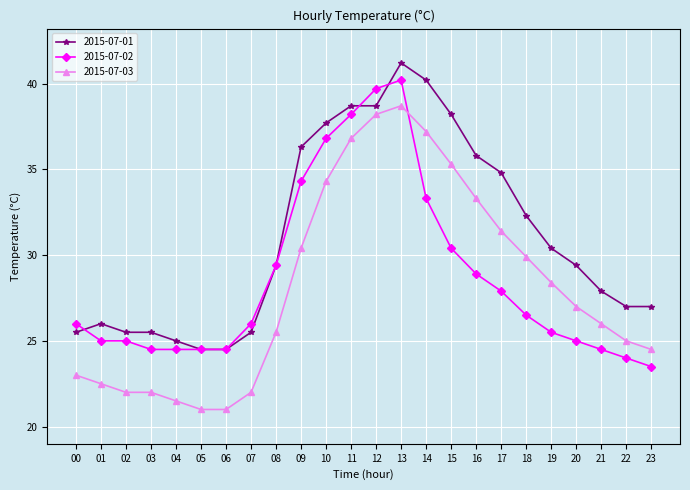

What is the spread (max minus min) of values at 15?

7.8